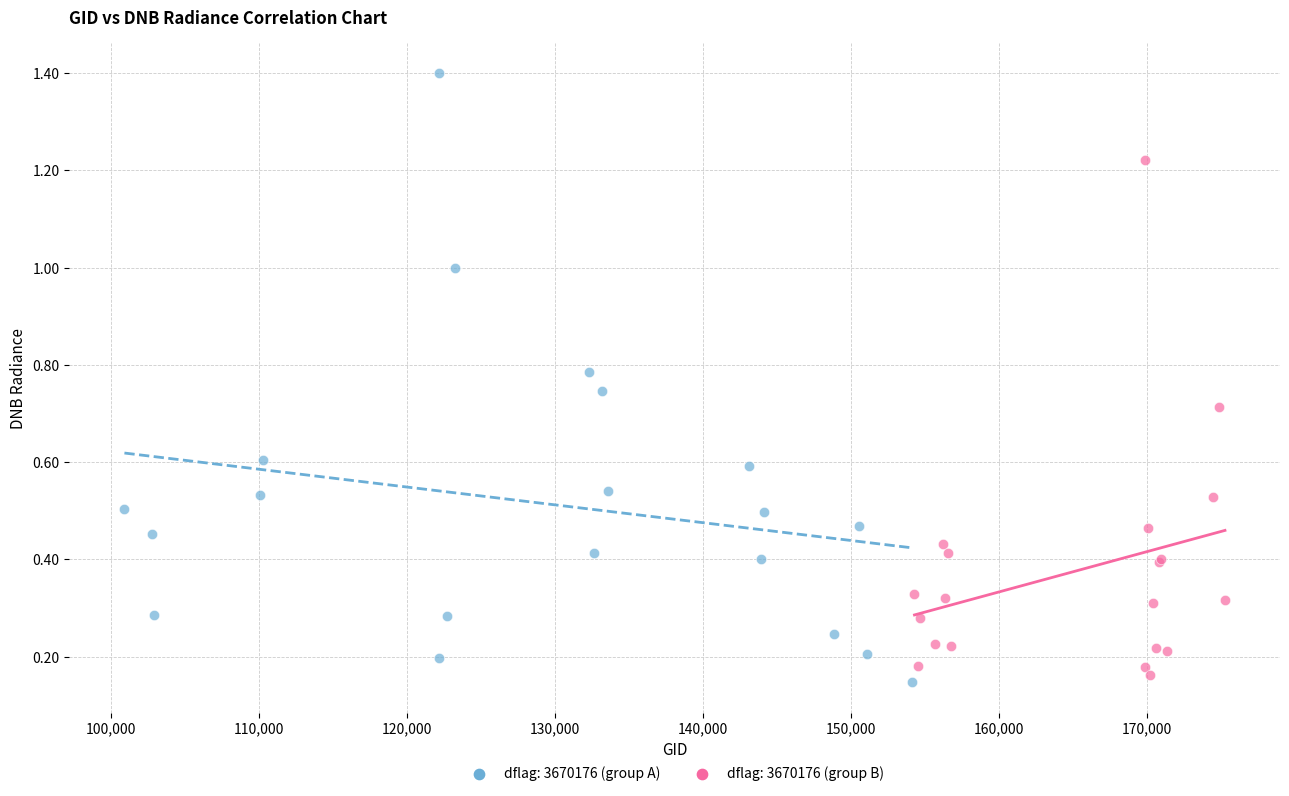

Which series has the widest spread of Y values?

dflag: 3670176 (group A)